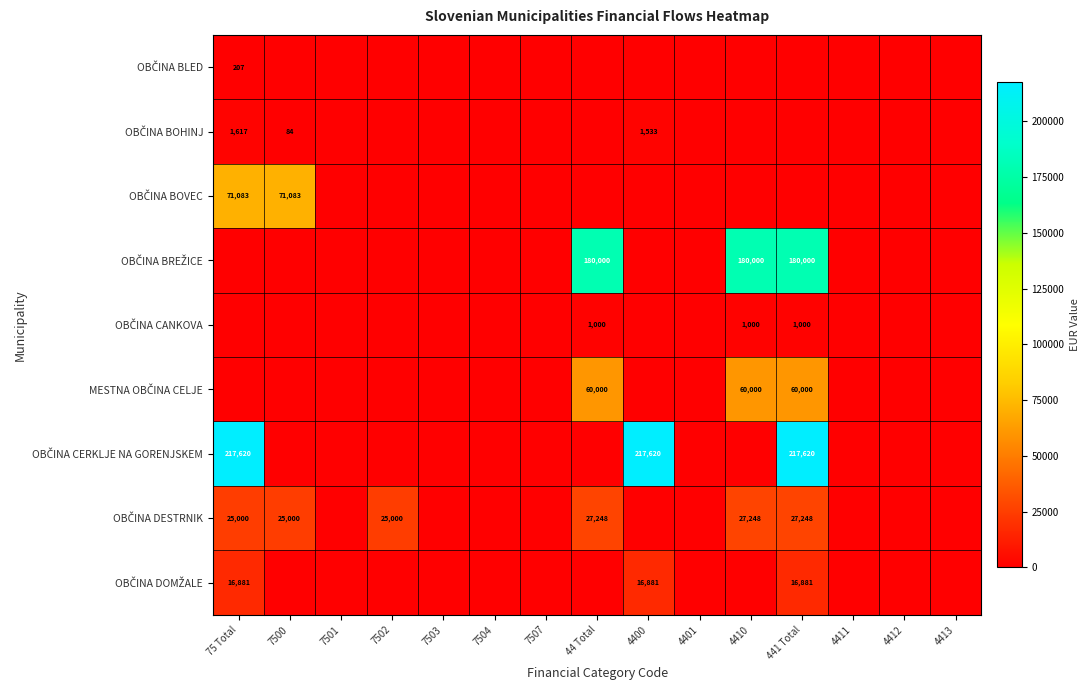

What is the difference between the maximum and second lowest values in the OBČINA BLED series?

206.5